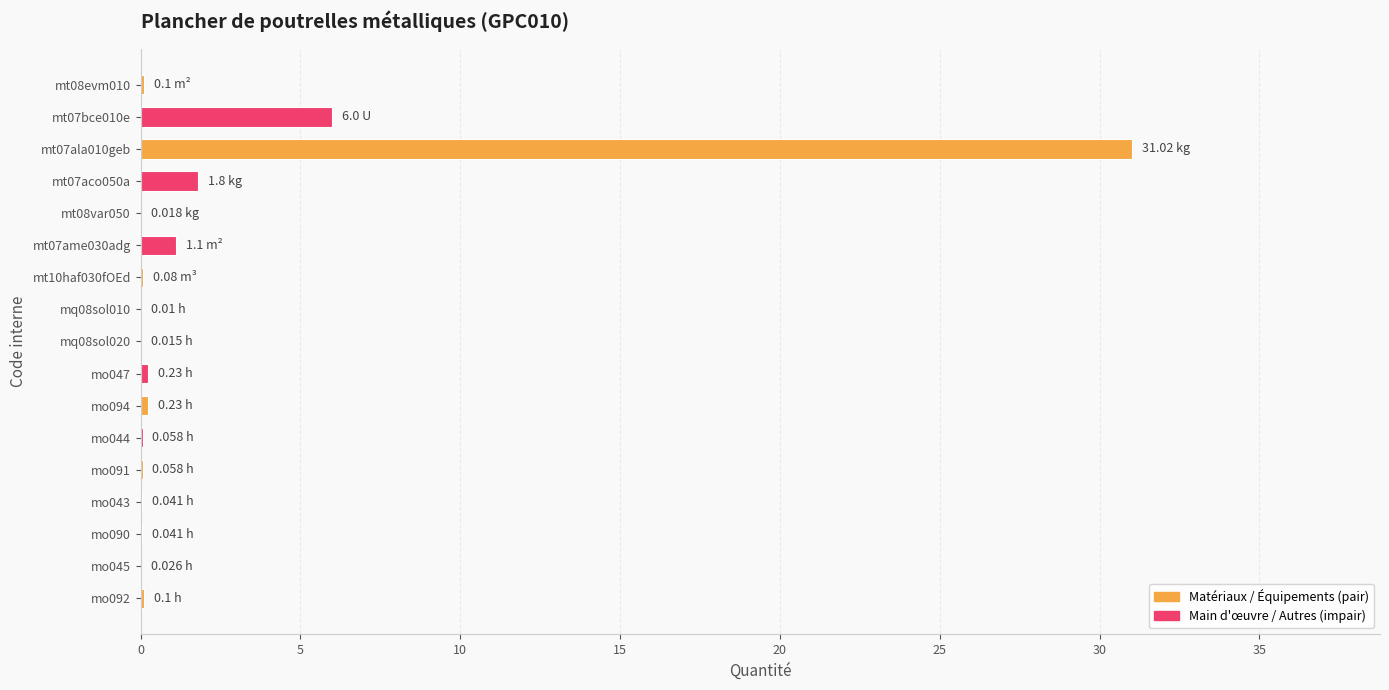

What is the sum of all values?

40.9